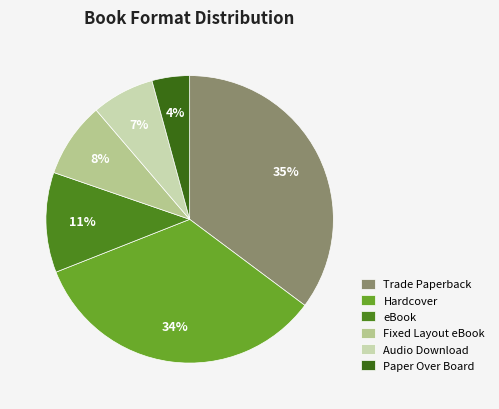

To the nearest percent, what is the difference between the eBook and Audio Download slice percentages?

4%